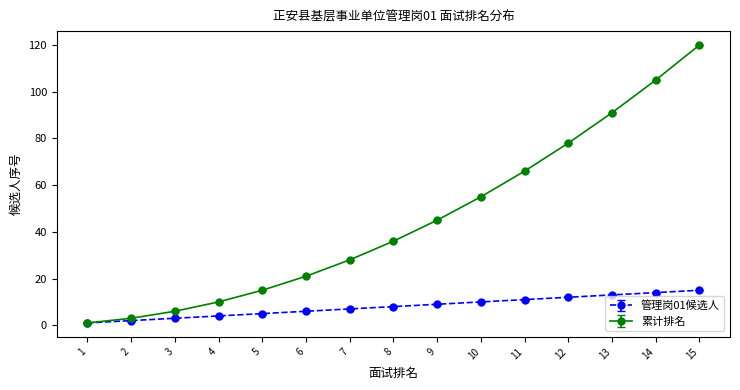

Is it true that 累计排名 equals 66 at 11?

True